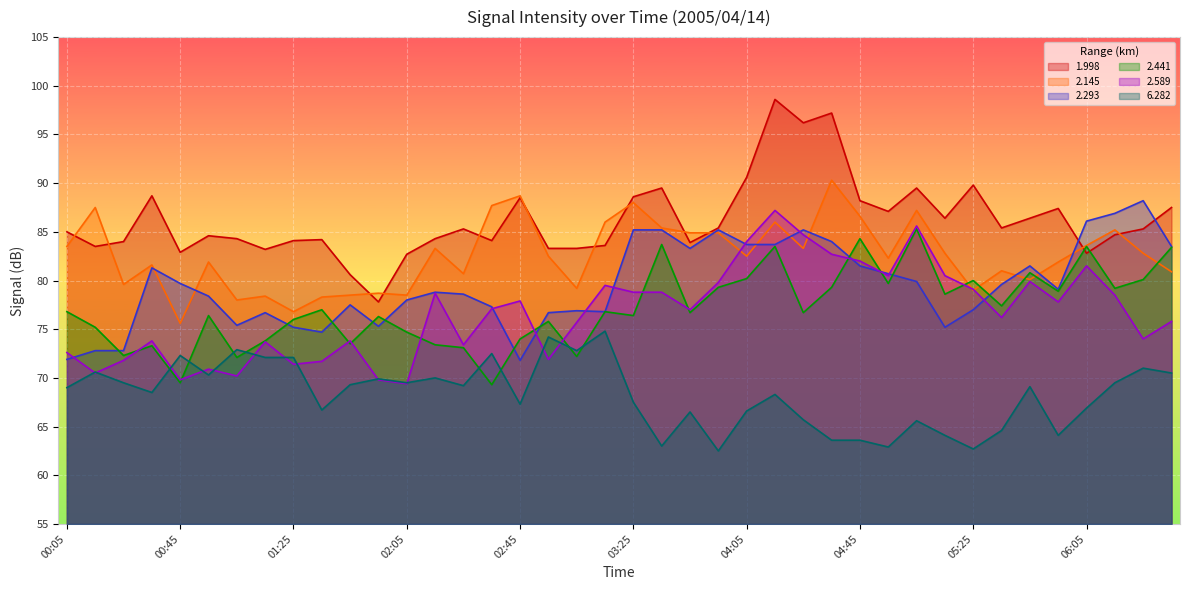

In 6.282, how many points are lower than both neighbors (excluding endpoints)?

12